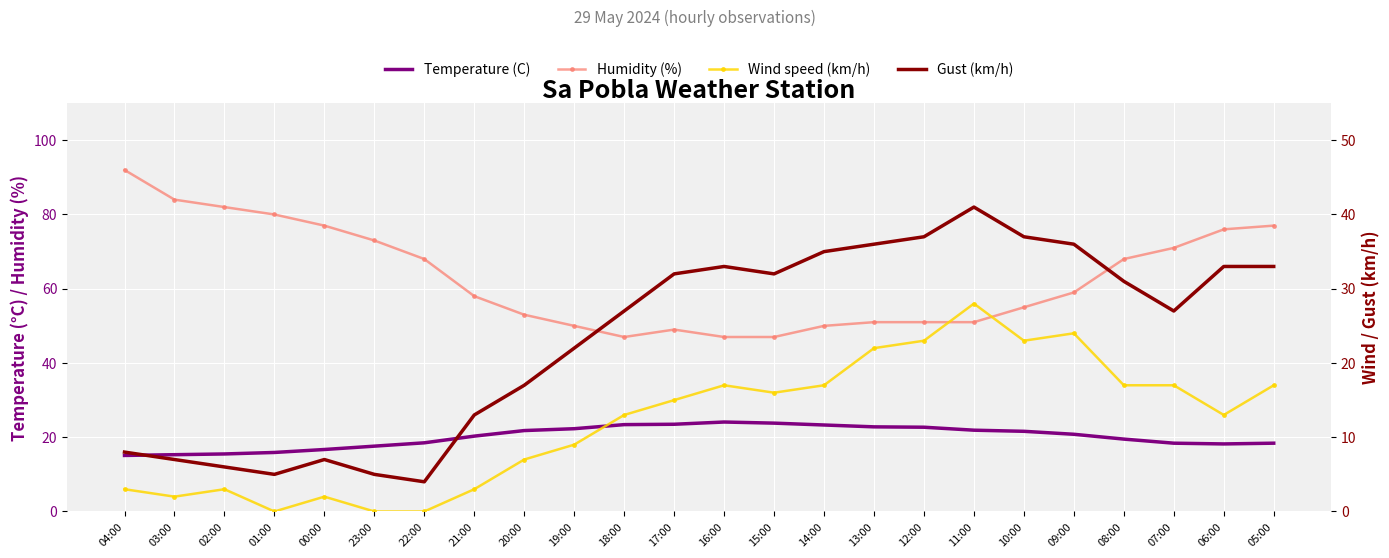

True or false: Wind speed (km/h) and Gust (km/h) cross at least once.

False